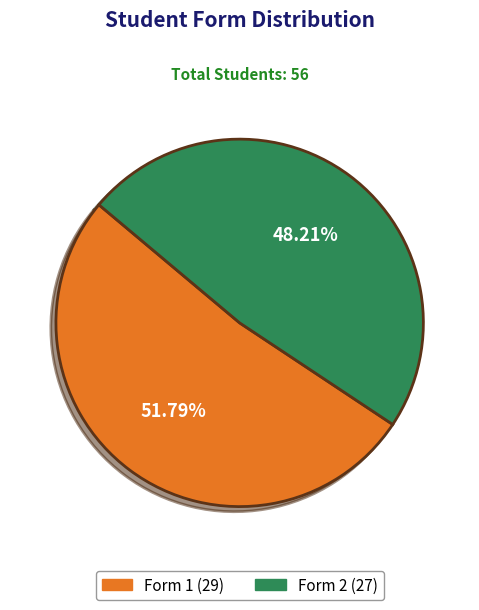

What is the ratio of the value at Form 2 to the value at Form 1?

0.9